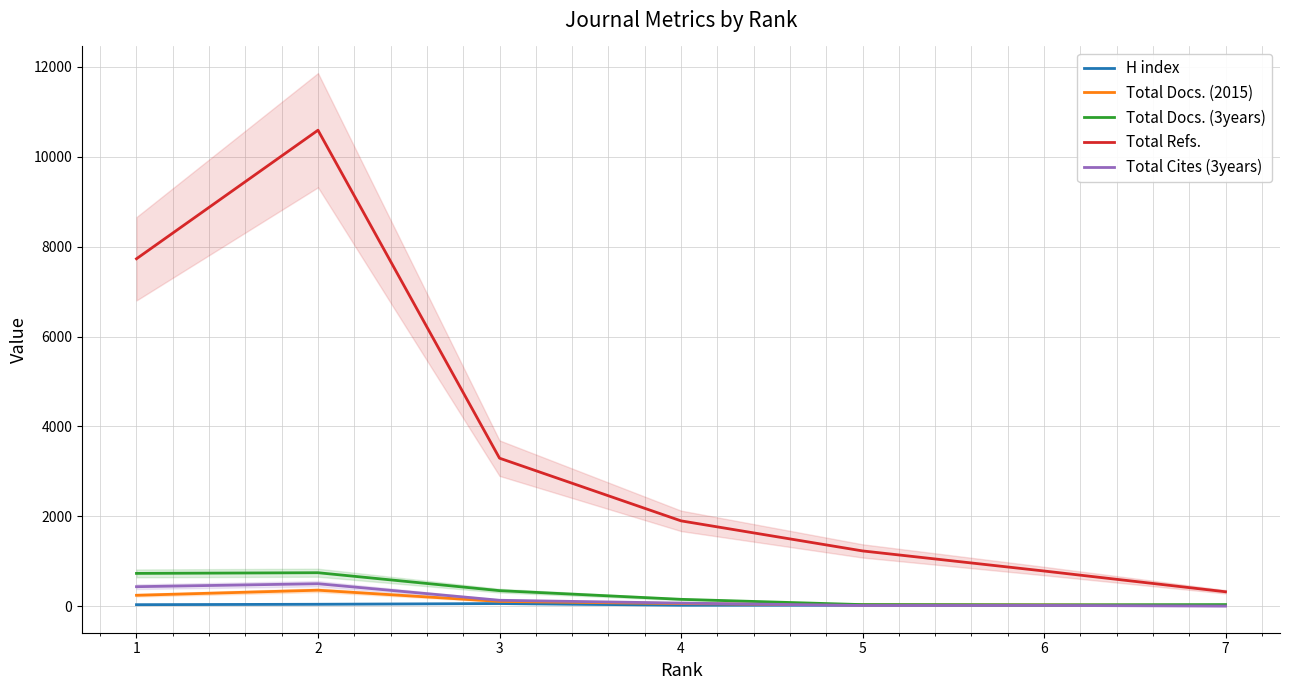

At how many categories does at least one series exceed 1105?

5